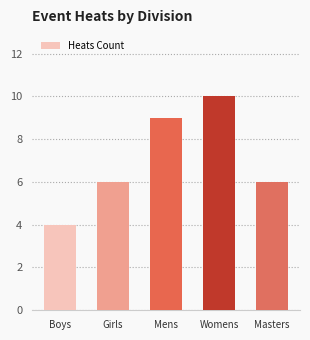

Read the value at Mens.

9